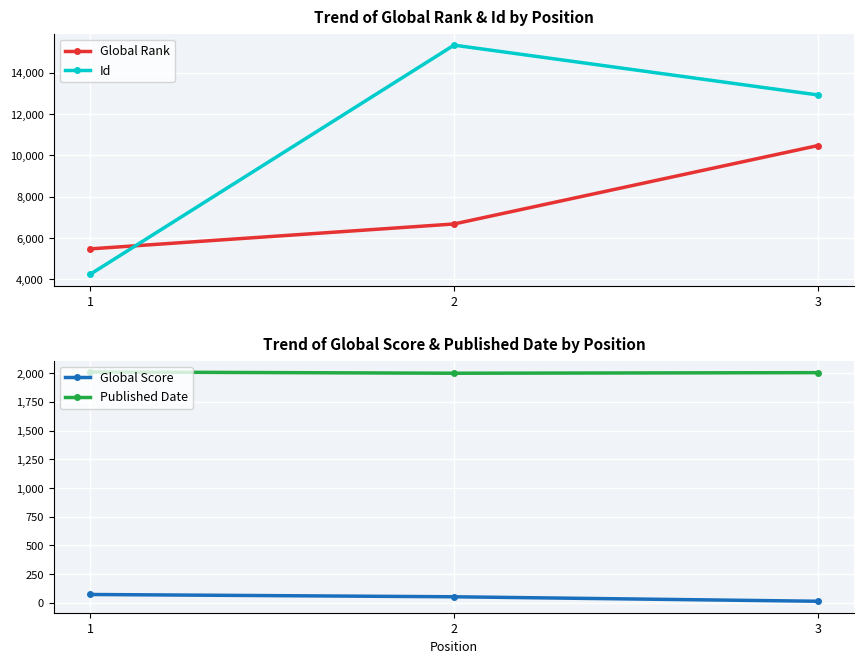

Rank the series at 3 from highest to lowest value.

Id, Global Rank, Published Date, Global Score